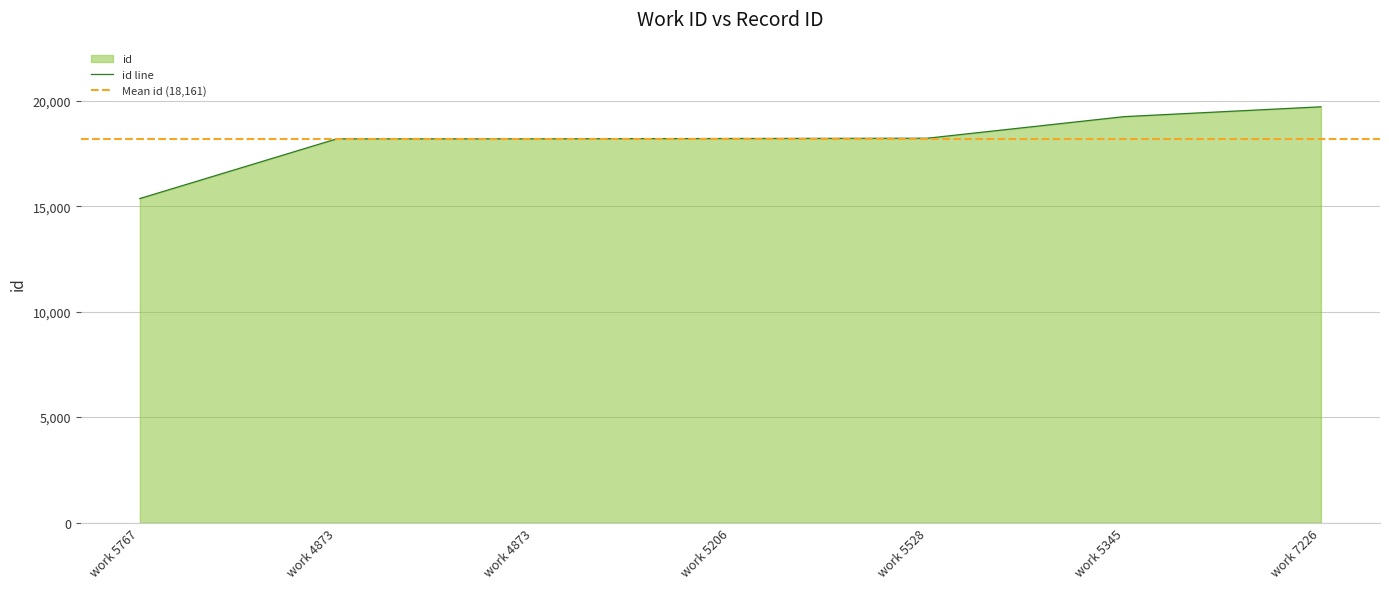

What is the label of the 7th point from the left?

work 7226